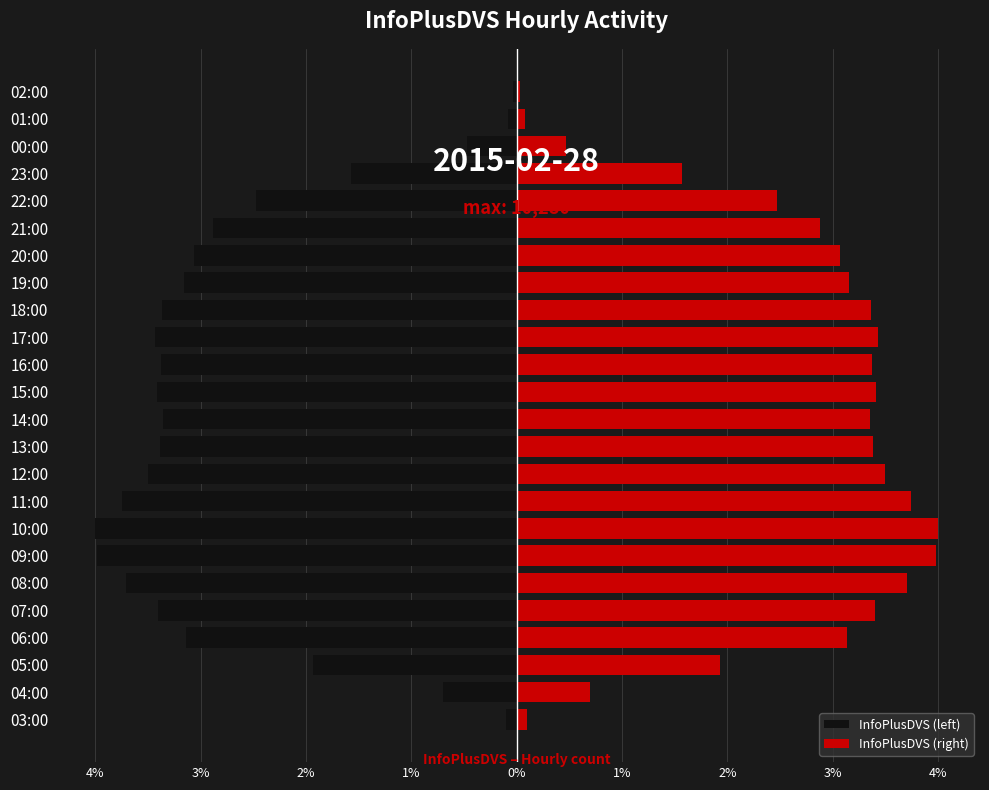

How many groups of bars are there?

24